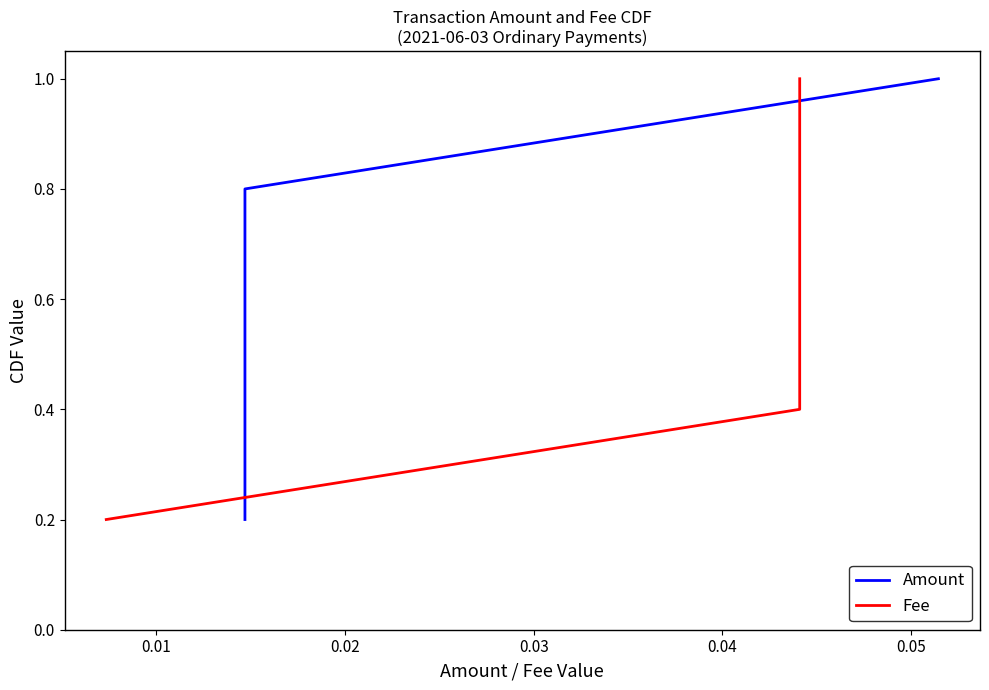

Count the number of categories in the chart.

5